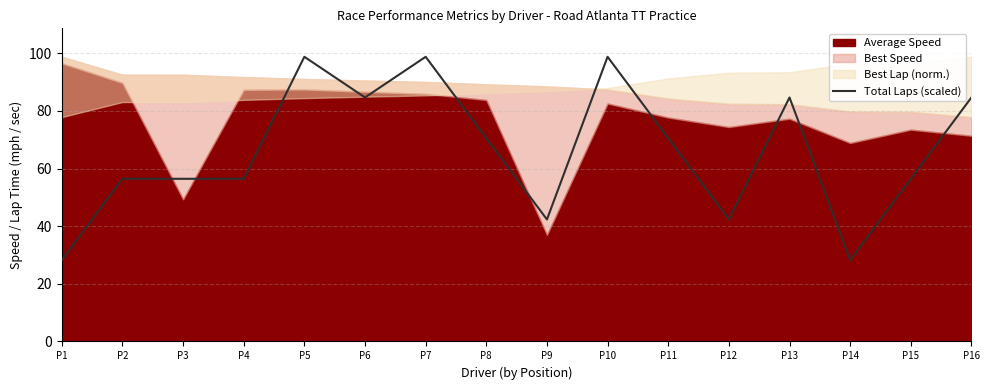

Which category has the highest value across all series?

P5